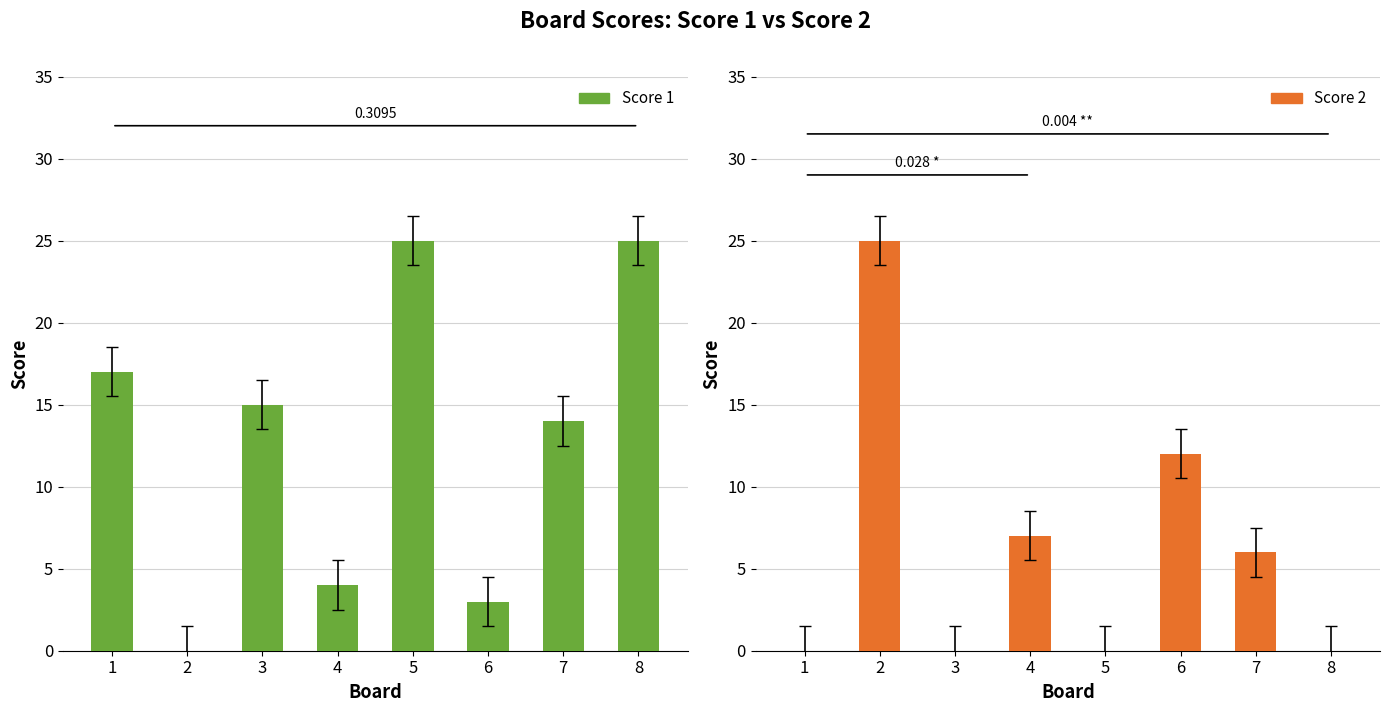

What is the total value across all series at 2?

25